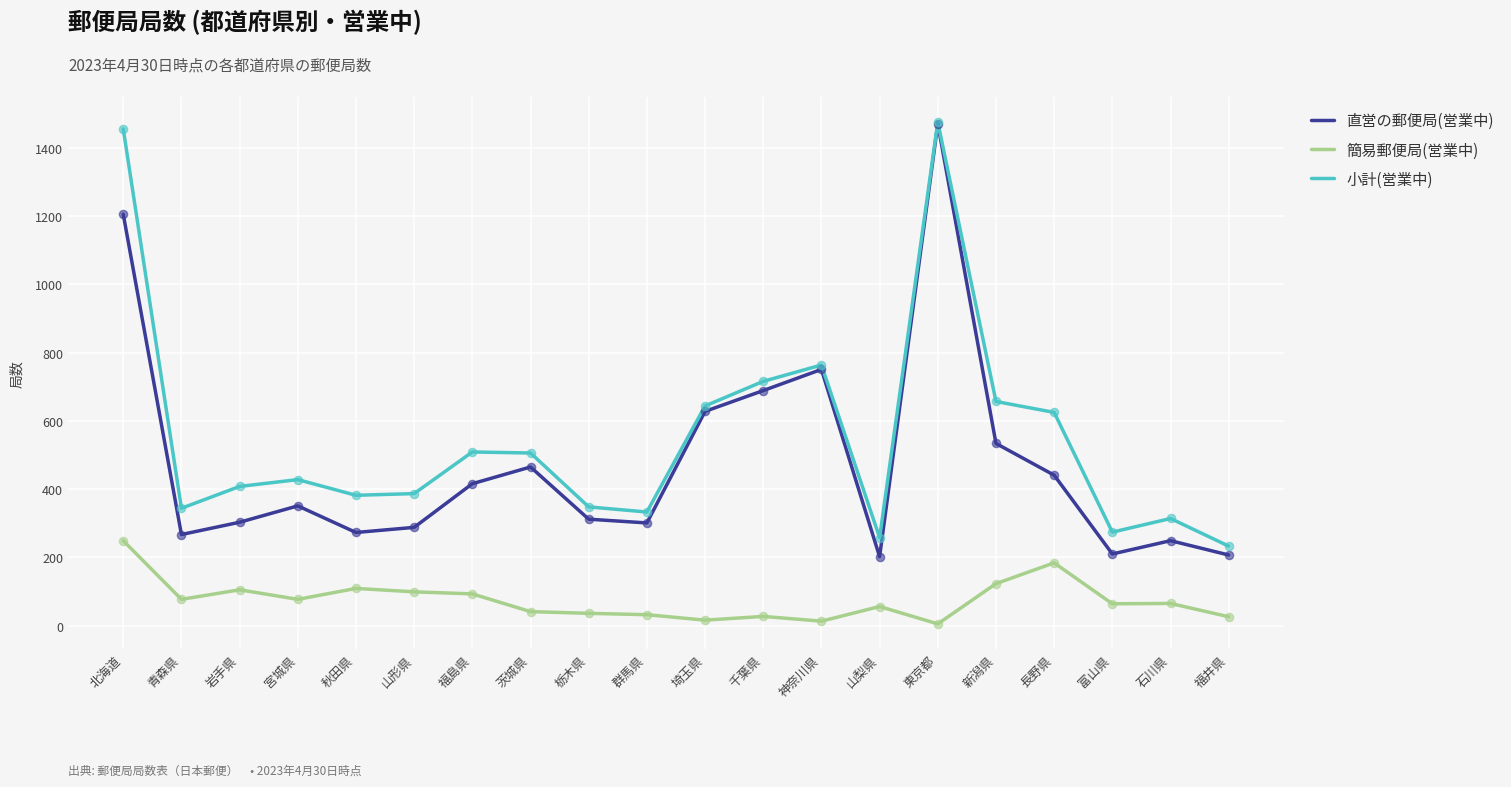

Is the value of 簡易郵便局(営業中) at 山梨県 greater than the value of 直営の郵便局(営業中) at 神奈川県?

No